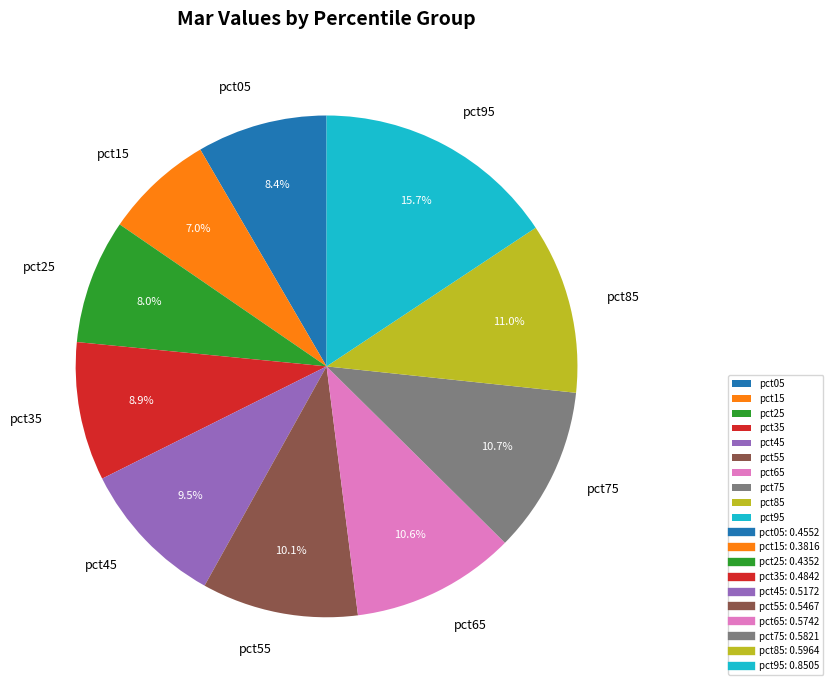

Is there any slice that represents more than half of the pie?

No